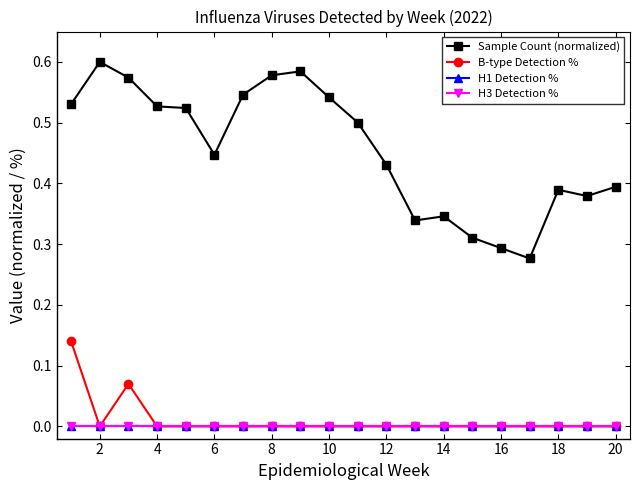

Rank the series by their maximum value, from lowest to highest.

H1 Detection %, H3 Detection %, B-type Detection %, Sample Count (normalized)